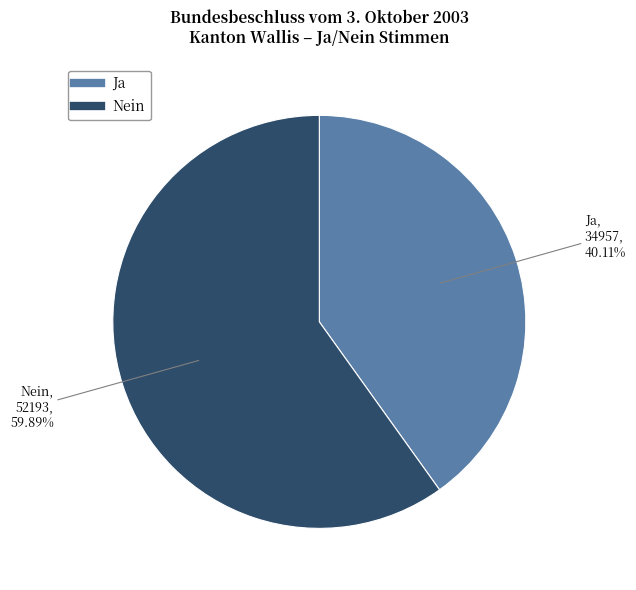

Between Nein and Ja, which is larger?

Nein